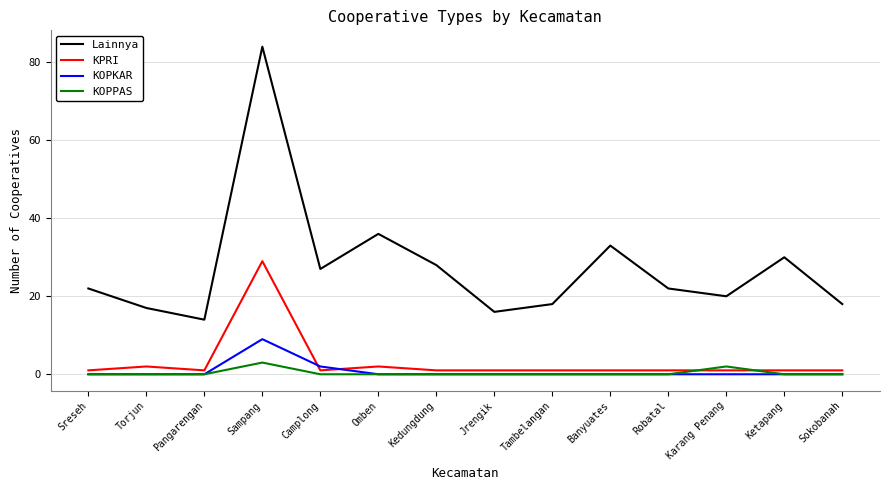

Between Pangarengan and Sampang, which series saw the biggest shift?

Lainnya